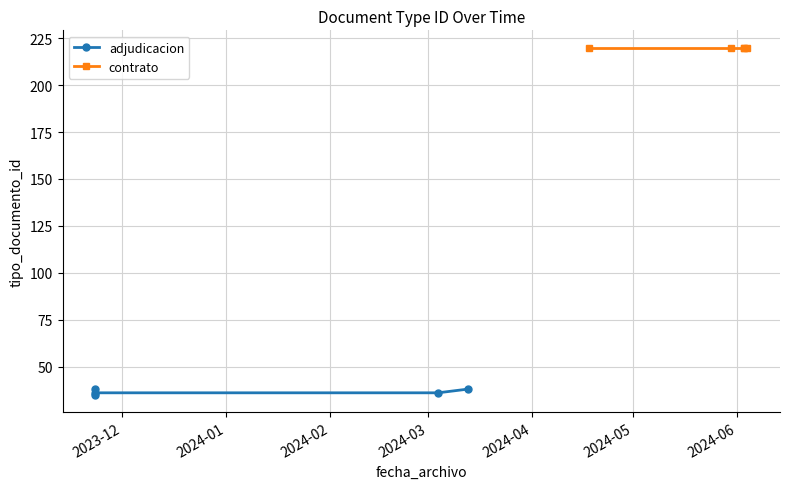

What are all the series names shown in the legend?

adjudicacion, contrato